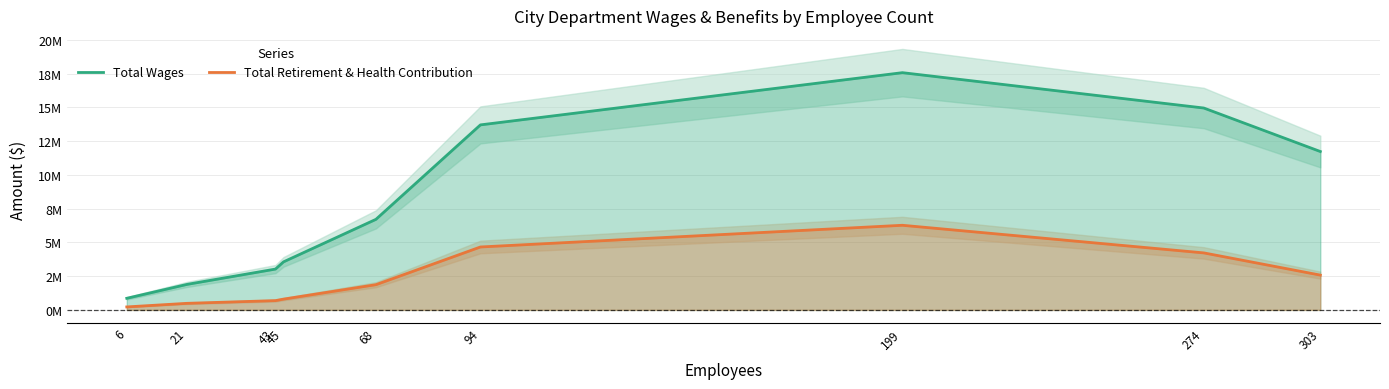

True or false: Total Retirement & Health Contribution has more than 0 interior local peaks.

True